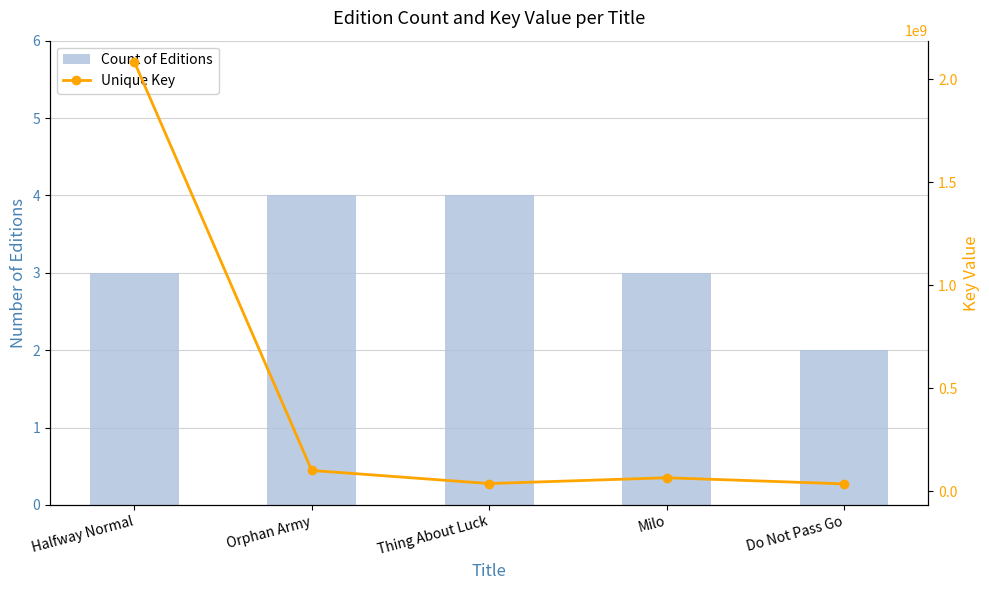

Reading right to left, transcribe all the data shown in this chart.

Count of Editions: Do Not Pass Go=2	Milo=3	Thing About Luck=4	Orphan Army=4	Halfway Normal=3
Unique Key: Do Not Pass Go=34965285	Milo=64732001	Thing About Luck=36552639	Orphan Army=100274758	Halfway Normal=2085914975